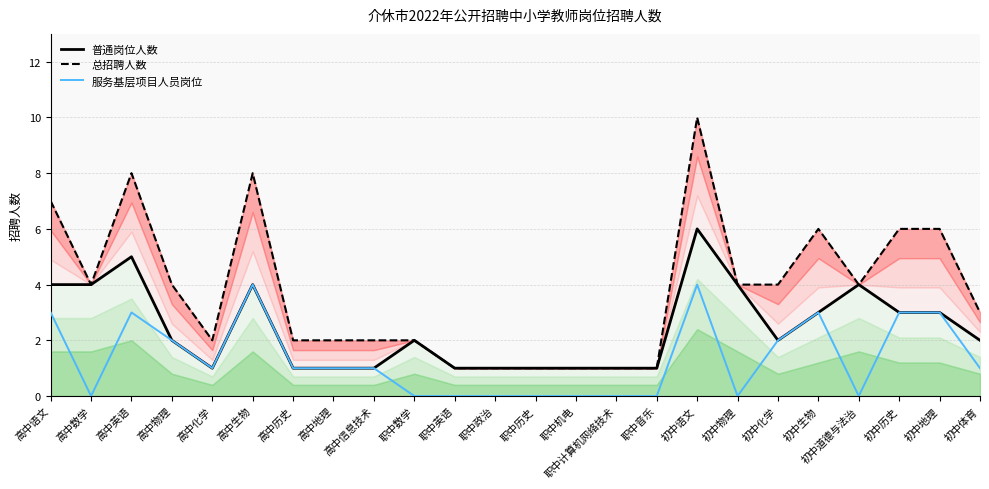

Is it true that 总招聘人数 equals 0 at 职中计算机网络技术?

False